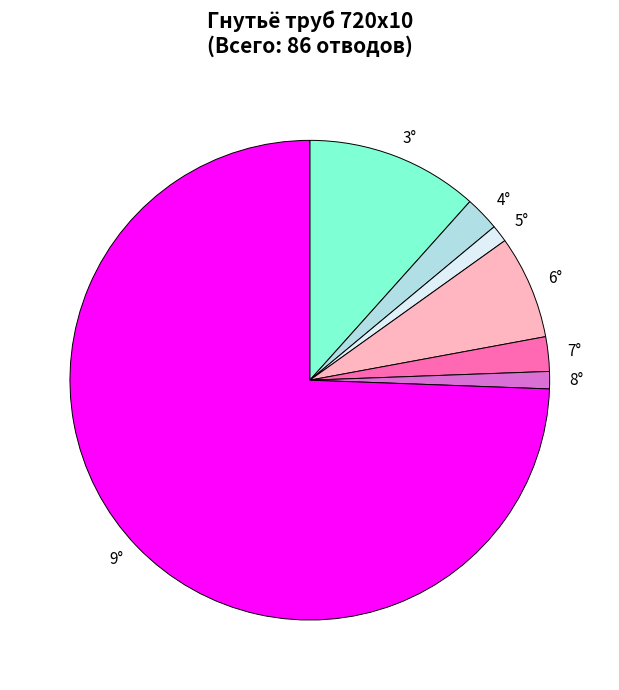

How many slices are in this pie chart?

7